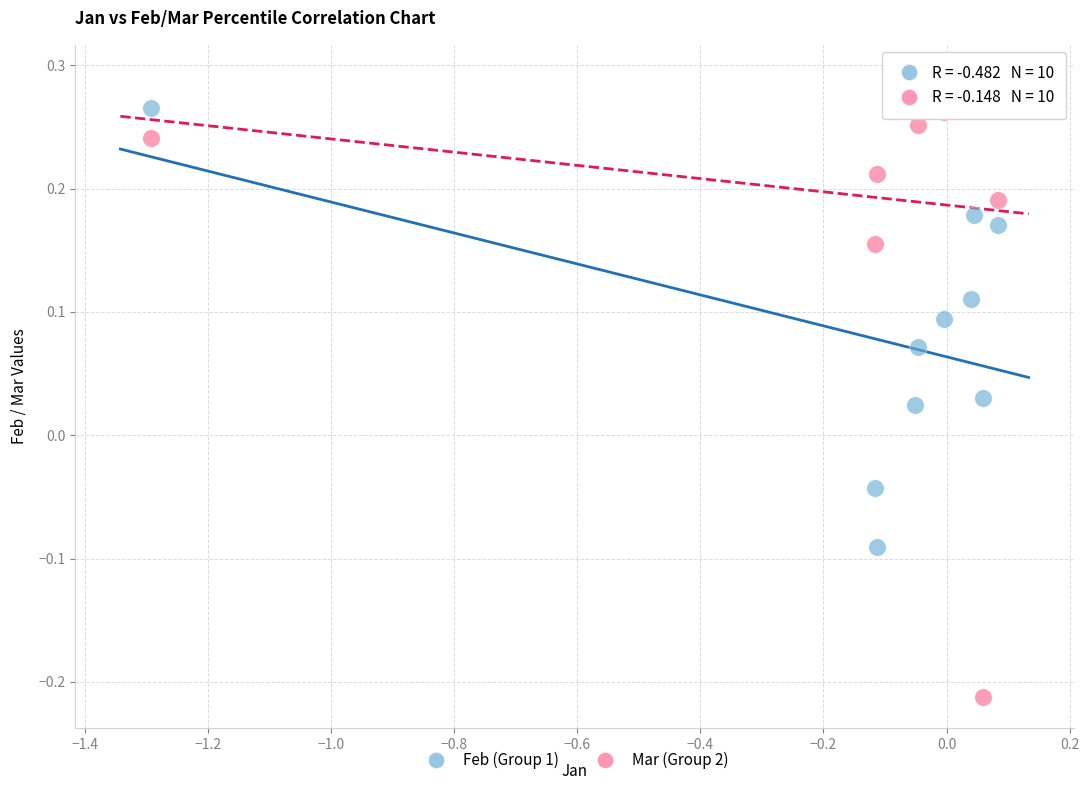

Across all data points, what is the range of X values (max minus min)?

1.4